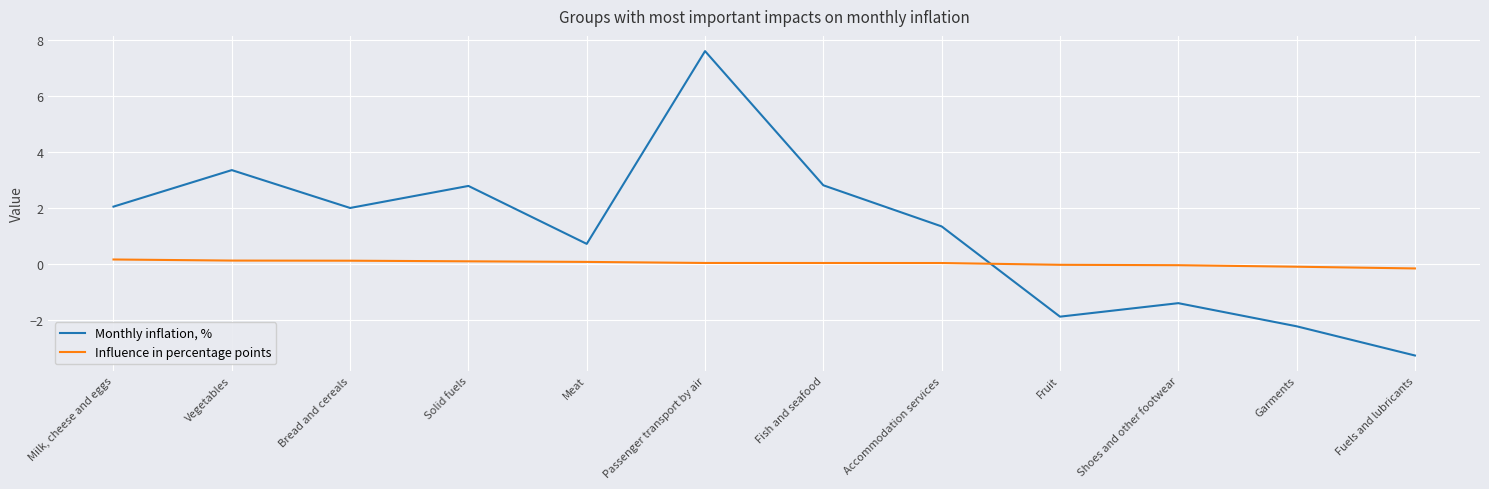

What are all the series names shown in the legend?

Monthly inflation, %, Influence in percentage points